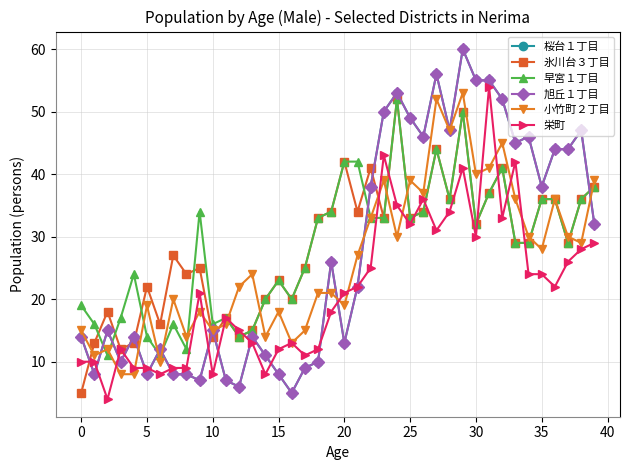

Is this an area chart (filled region under the line)?

No